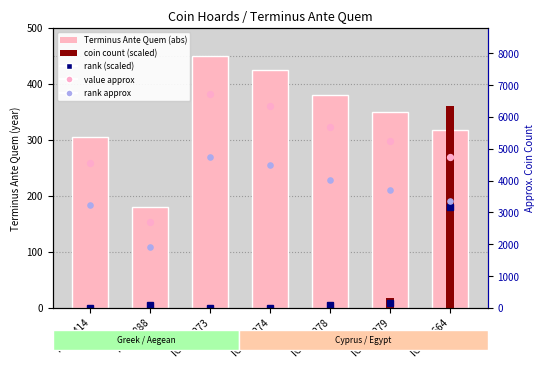

Which series contains the highest Y value?

Terminus Ante Quem (abs)